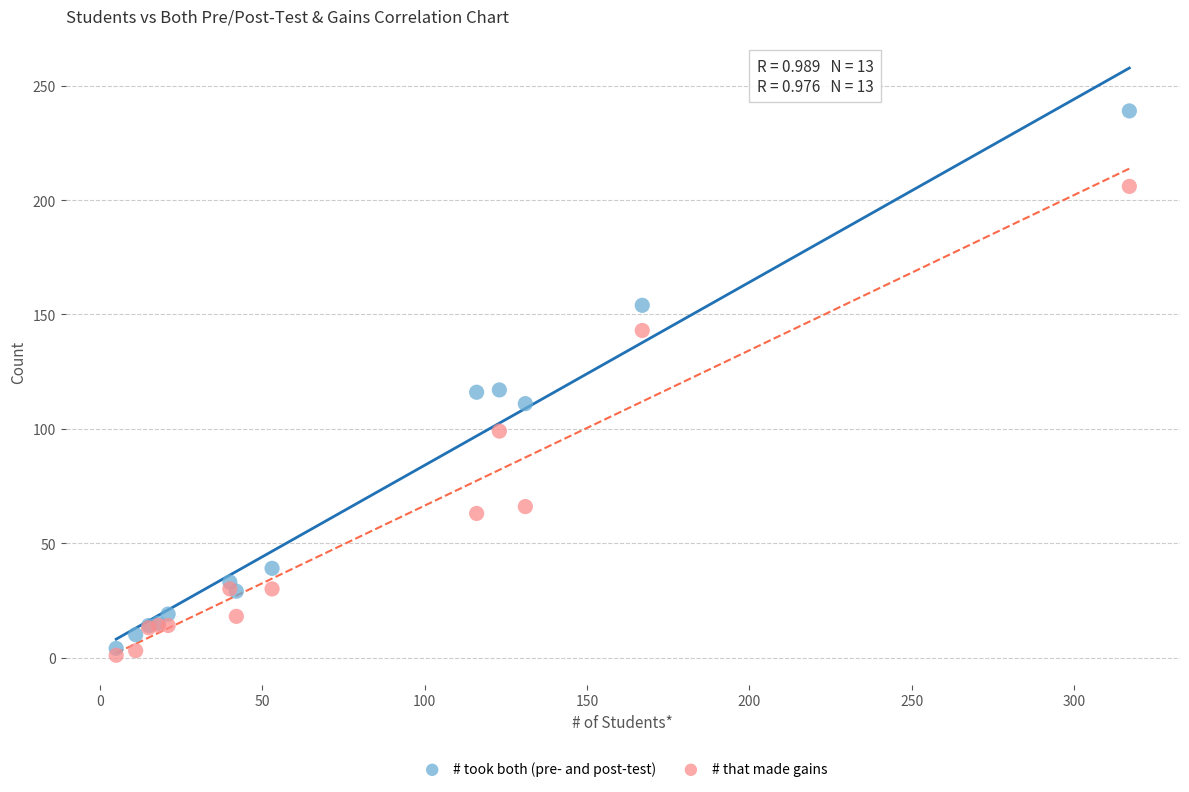

In the # that made gains series, what Y value is closest to 103?

99